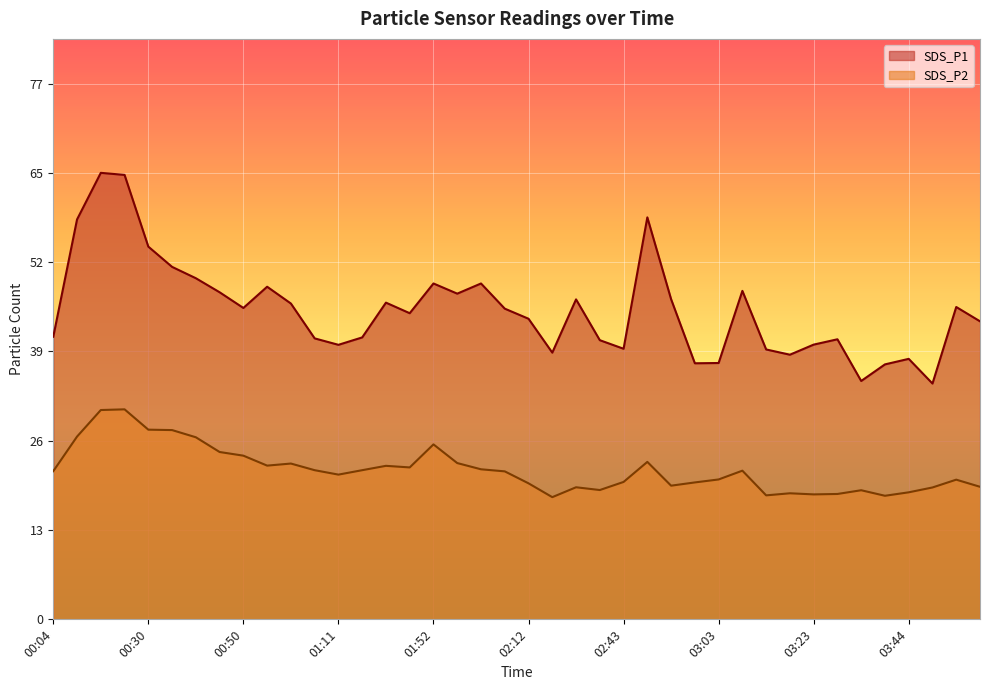

What is the label of the 5th point from the left?

00:30